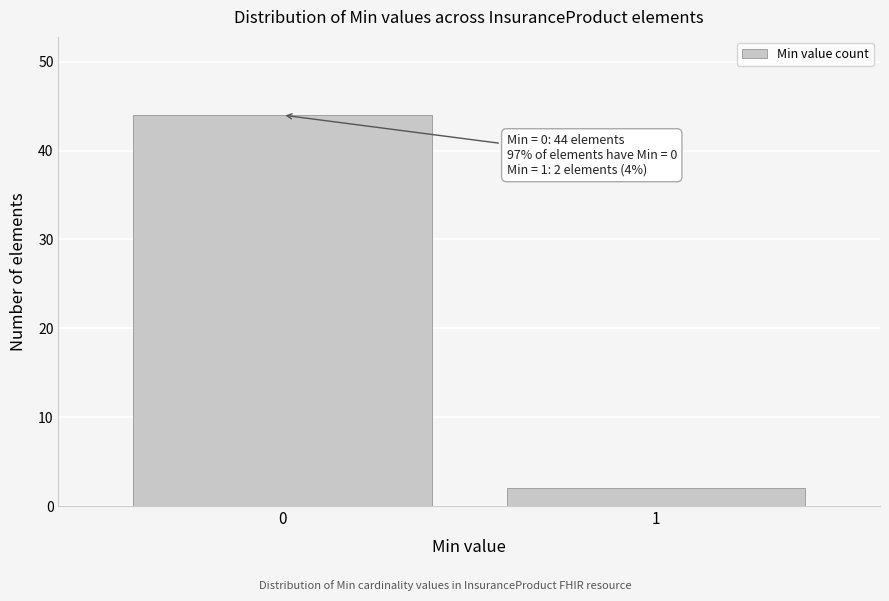

Reading right to left, transcribe all the data shown in this chart.

2	44